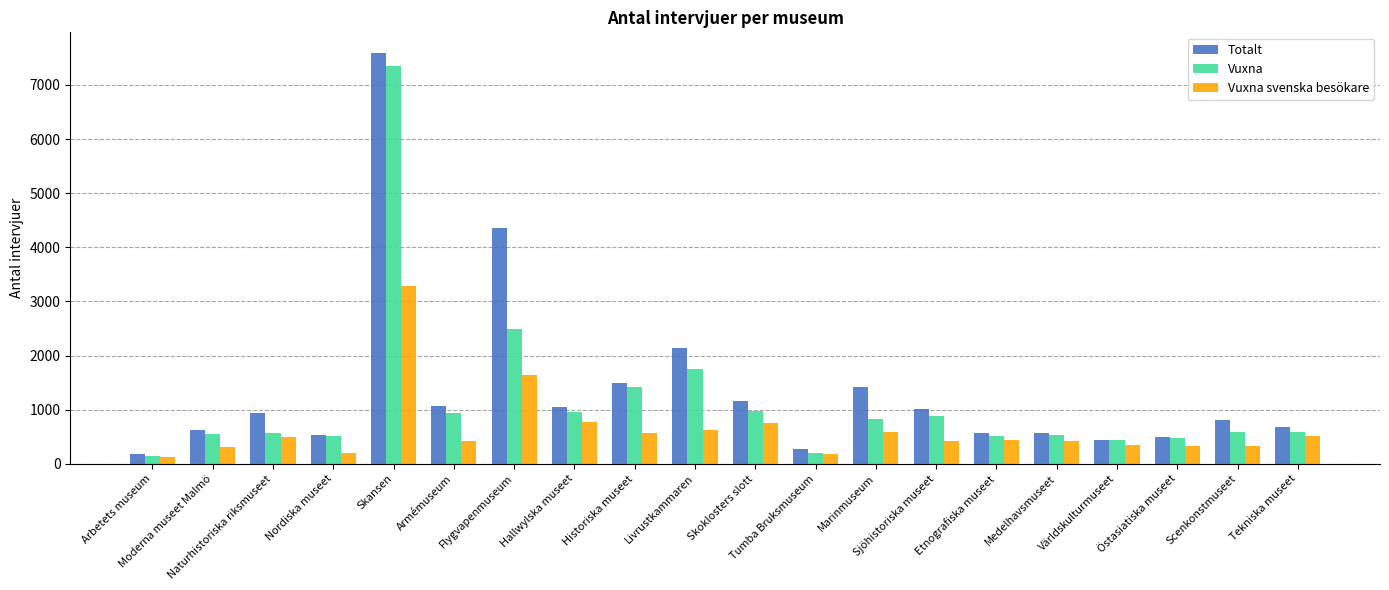

What is the greatest value displayed?

7592